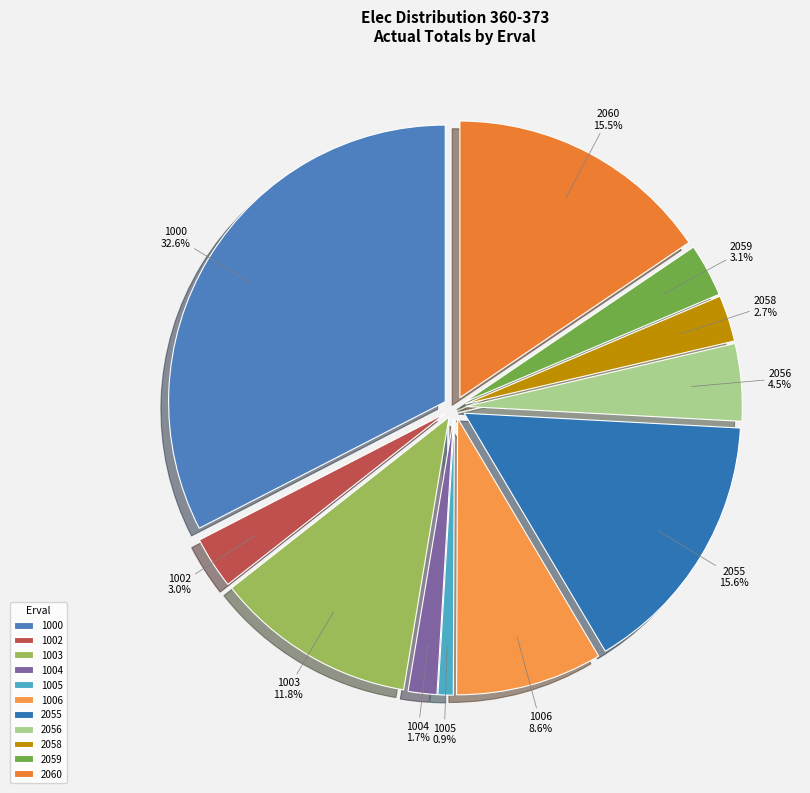

Which slice is the largest?

Elec Distribution 360-373 (1000)